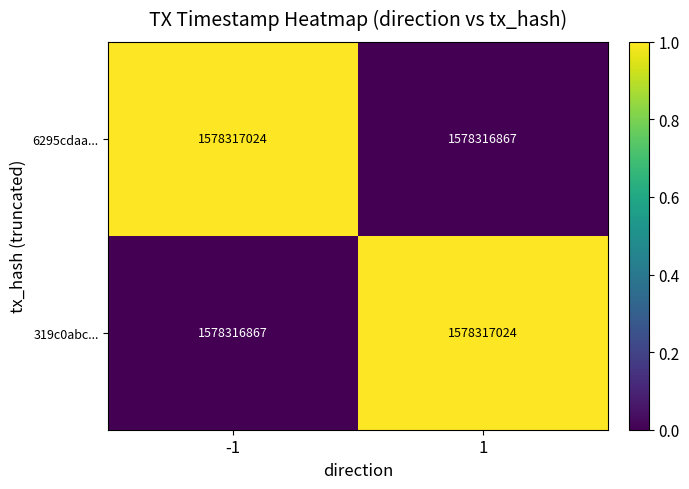

What is the sum of all 319c0abc... values?

1